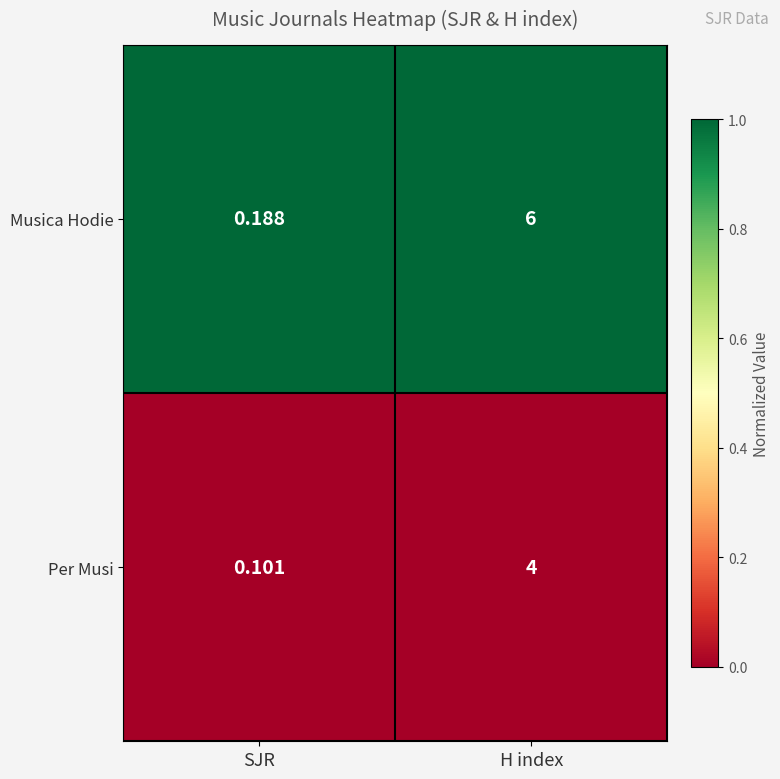

Which series changed the most between SJR and H index?

Musica Hodie